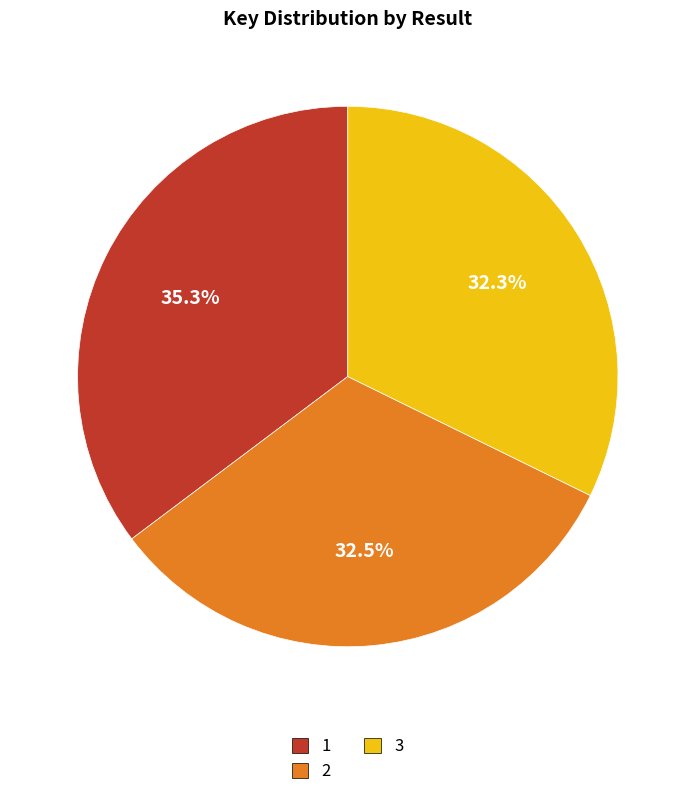

Is it true that 3 is 45% of the pie?

False